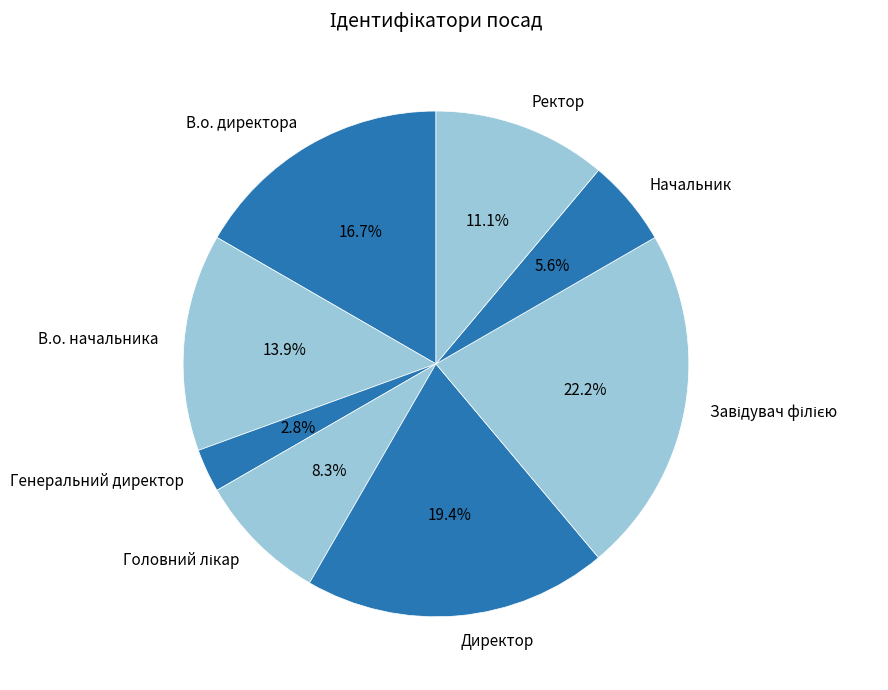

Which has a higher value, Начальник or В.о. директора?

В.о. директора